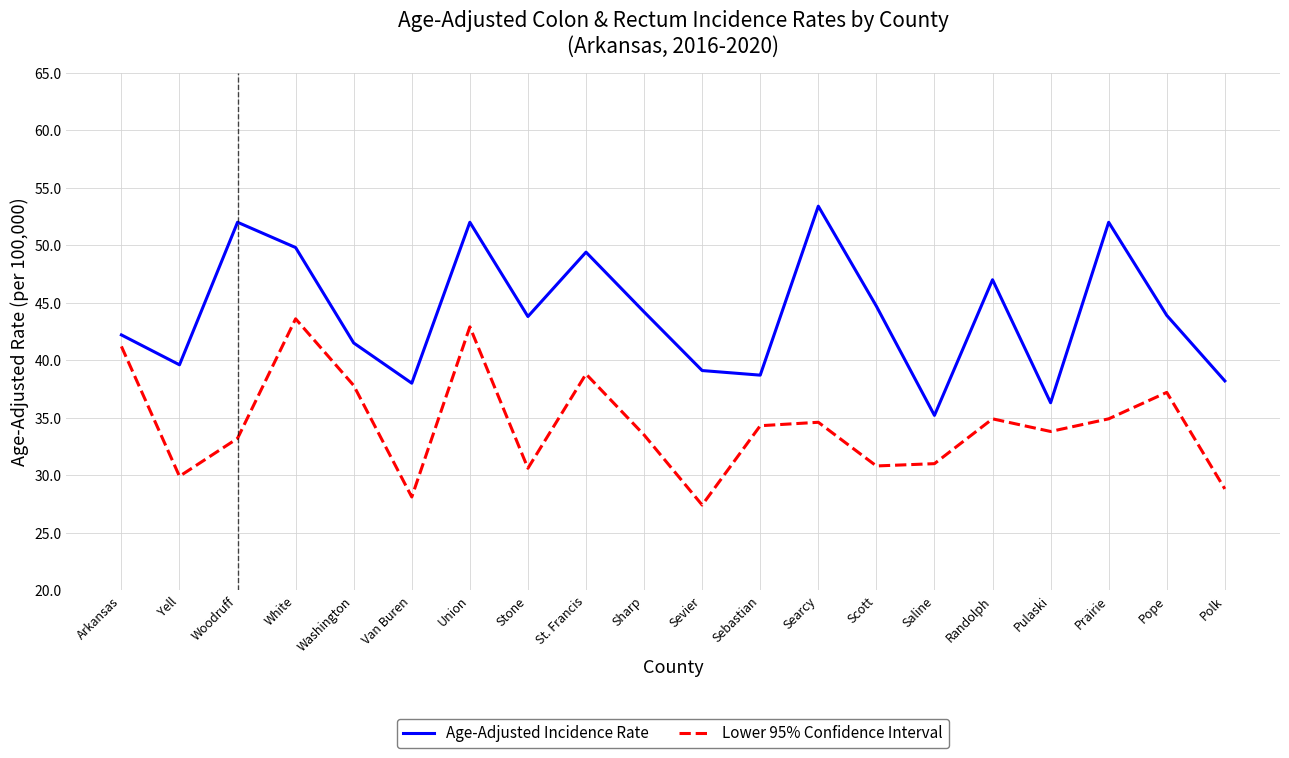

What is the total value across all series at Van Buren?

66.1